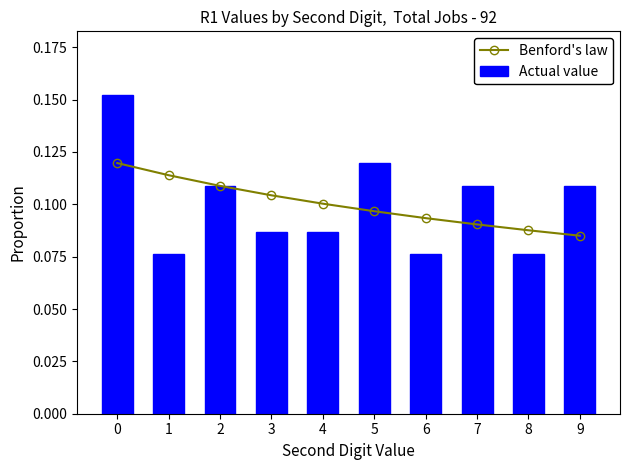

Rank the series by their maximum value, from highest to lowest.

Actual value, Benford's law